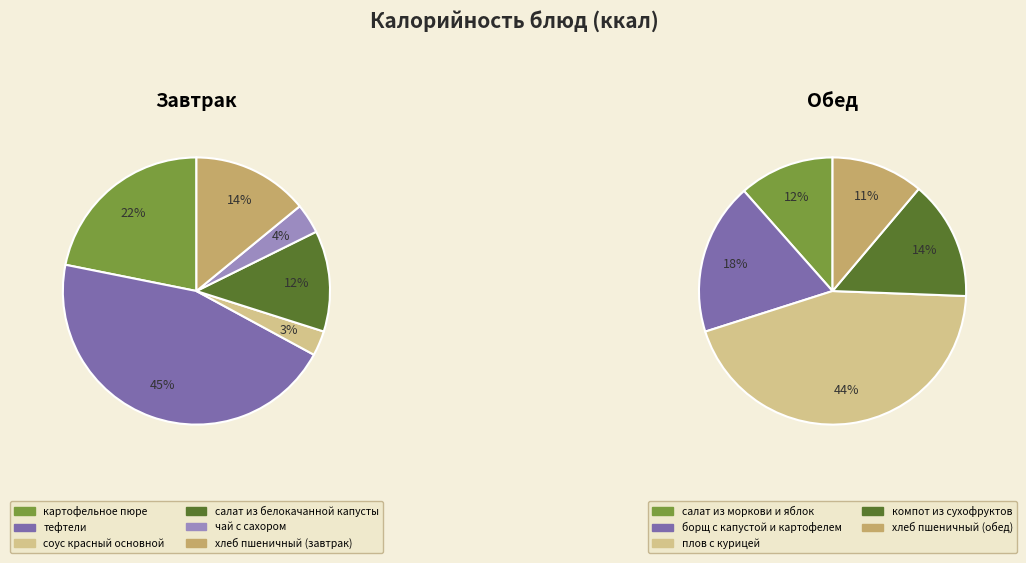

Which category has the smallest portion of the pie?

соус красный основной